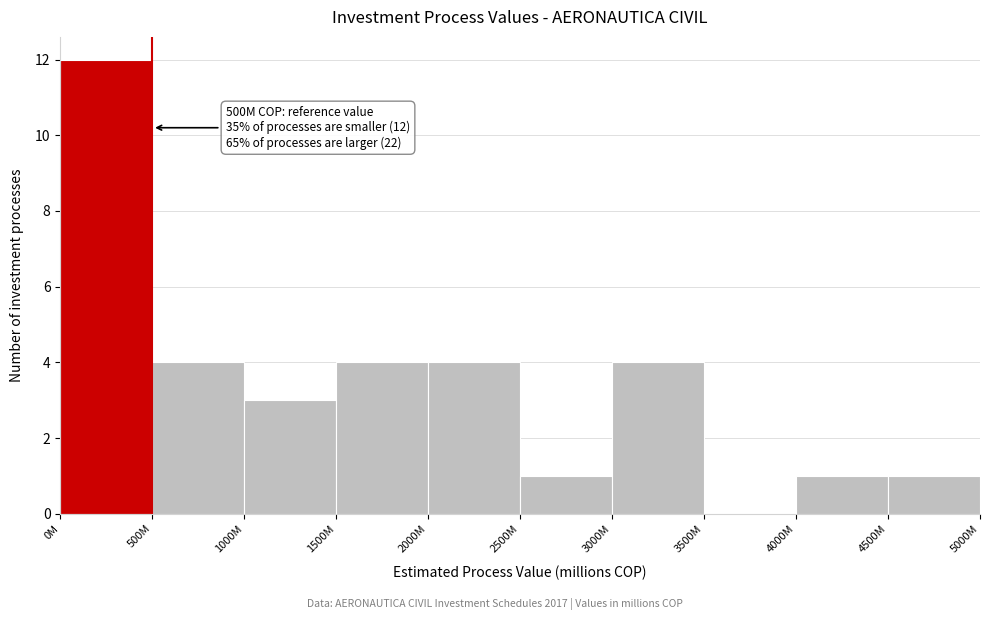

Reading right to left, transcribe all the data shown in this chart.

4500M=1	4000M=1	3500M=0	3000M=4	2500M=1	2000M=4	1500M=4	1000M=3	500M=4	0M=12